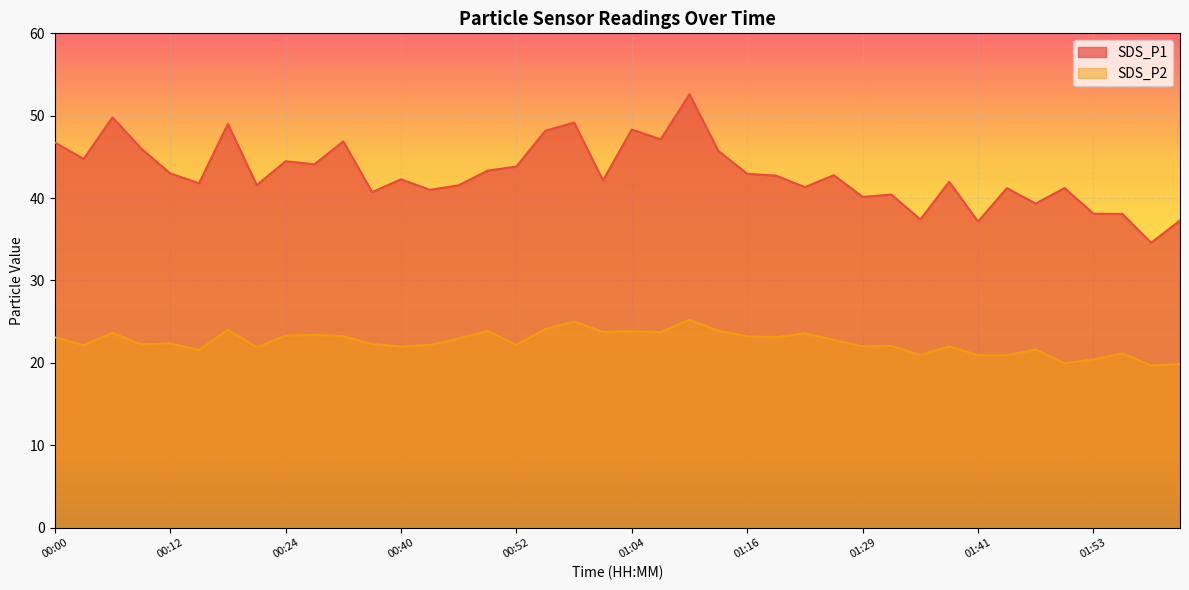

Between 00:09 and 01:50, which series saw the biggest shift?

SDS_P1